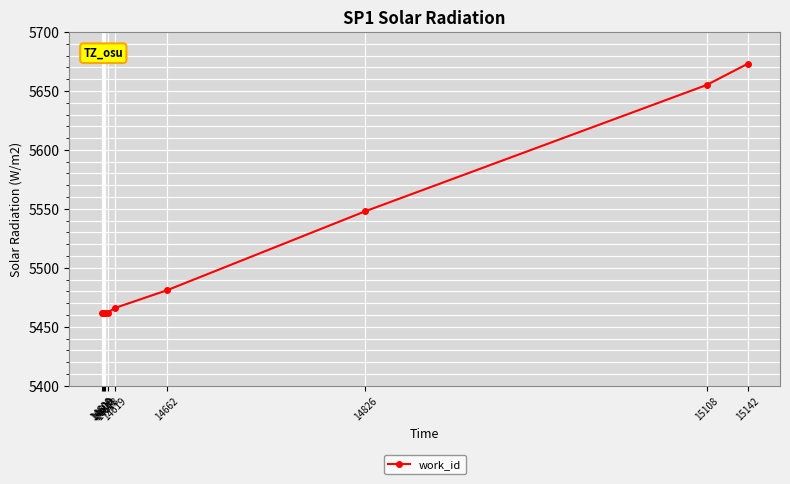

What is the sum of all values?

55133